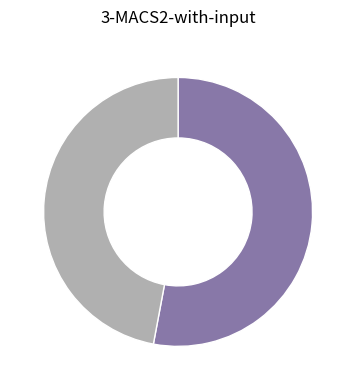

Is there a majority slice in this chart?

Yes